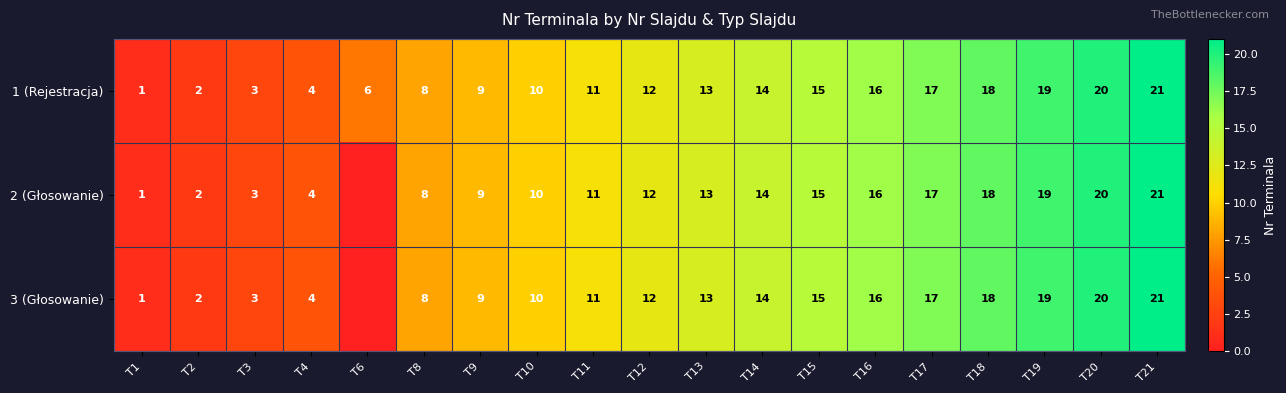

How many data points does each series have?

19